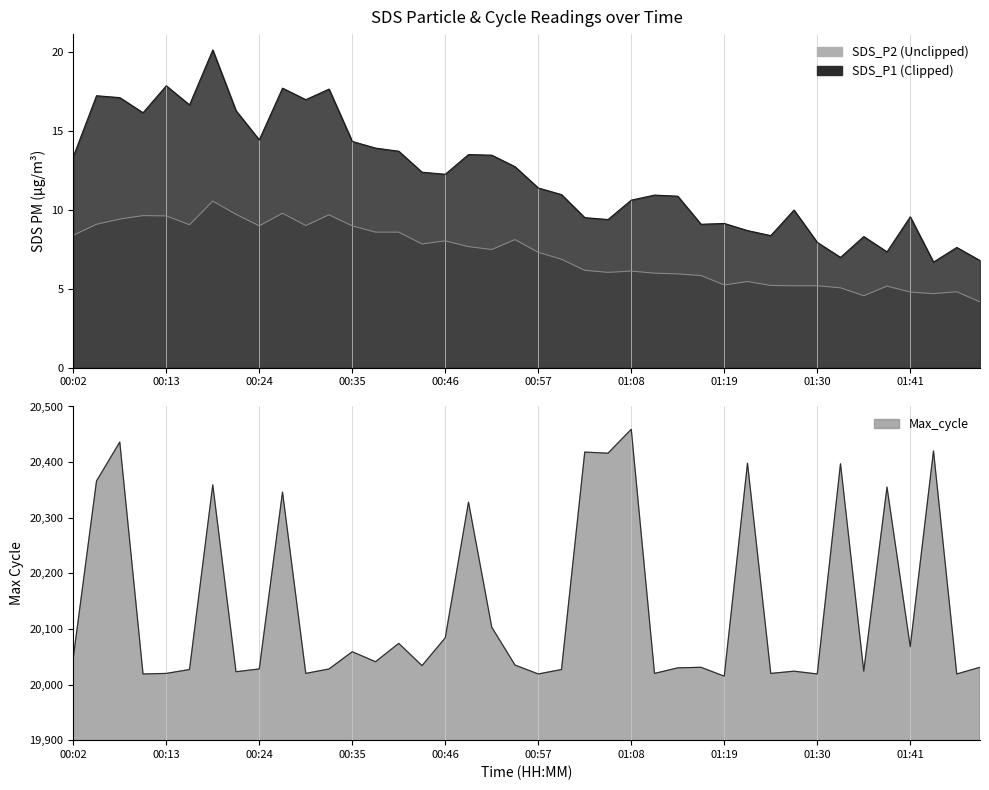

Rank the series by their maximum value, from highest to lowest.

Max_cycle, SDS_P1, SDS_P2